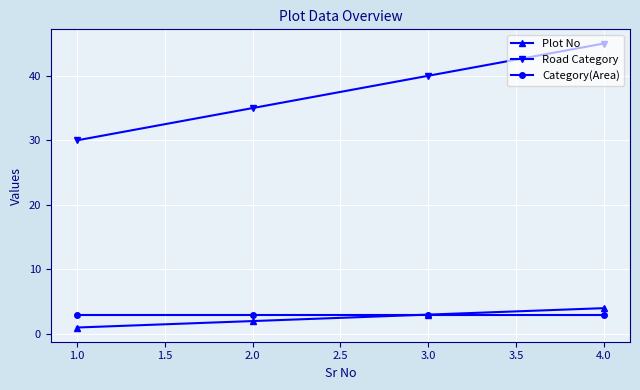

Which series has the largest total across all categories?

Road Category